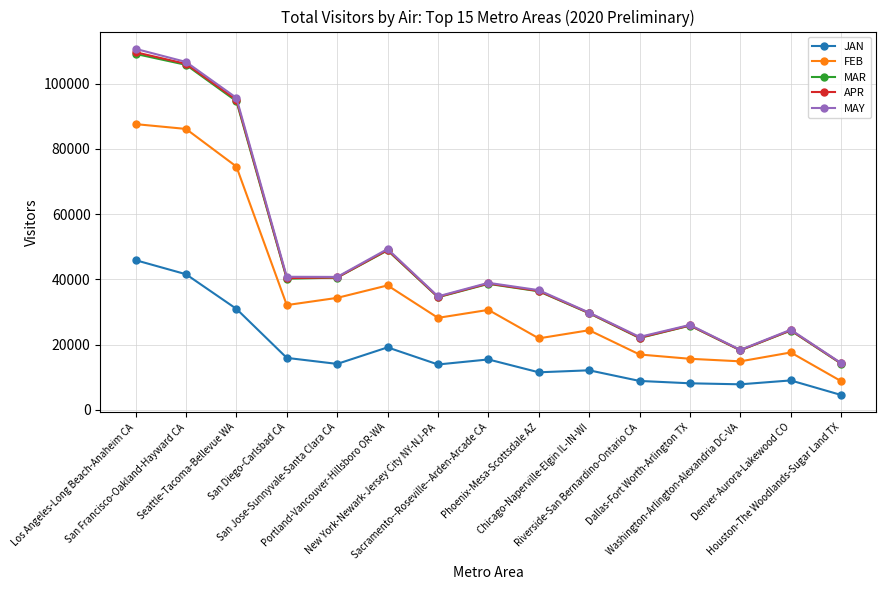

Is it true that MAY equals 32172.8 at Riverside-San Bernardino-Ontario CA?

False